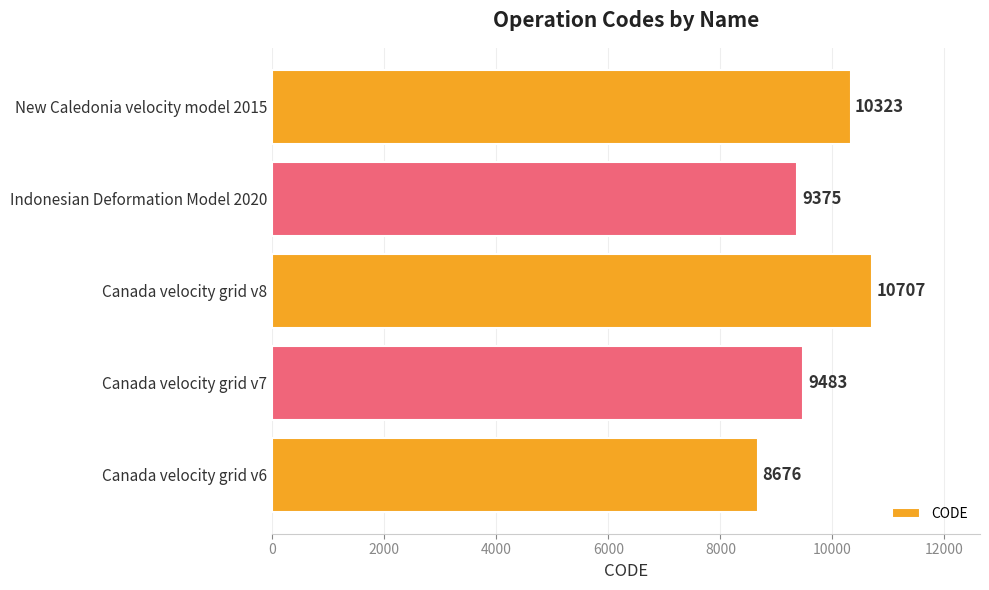

The chart shows a value of 10323 at New Caledonia velocity model 2015. True or false?

True